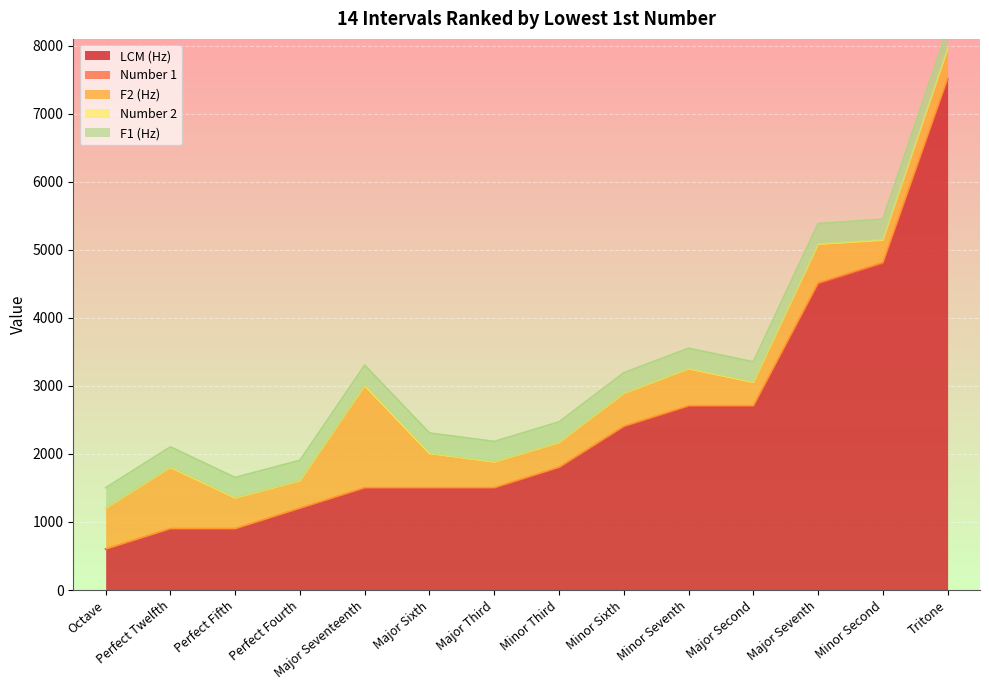

Reading right to left, list all the values displayed in this chart.

LCM (Hz): 7500.0	4800.0	4500.0	2700.0	2700.0	2400.0	1800.0	1500.0	1500.0	1500.0	1200.0	900.0	900.0	600.0
Number 1: 25.0	16.0	15.0	9.0	9.0	8.0	6.0	5.0	5.0	5.0	4.0	3.0	3.0	2.0
F2 (Hz): 416.7	320.0	562.5	337.5	540.0	480.0	360.0	375.0	500.0	1500.0	400.0	450.0	900.0	600.0
Number 2: 18.0	15.0	8.0	8.0	5.0	5.0	5.0	4.0	3.0	1.0	3.0	2.0	1.0	1.0
F1 (Hz): 300.0	300.0	300.0	300.0	300.0	300.0	300.0	300.0	300.0	300.0	300.0	300.0	300.0	300.0